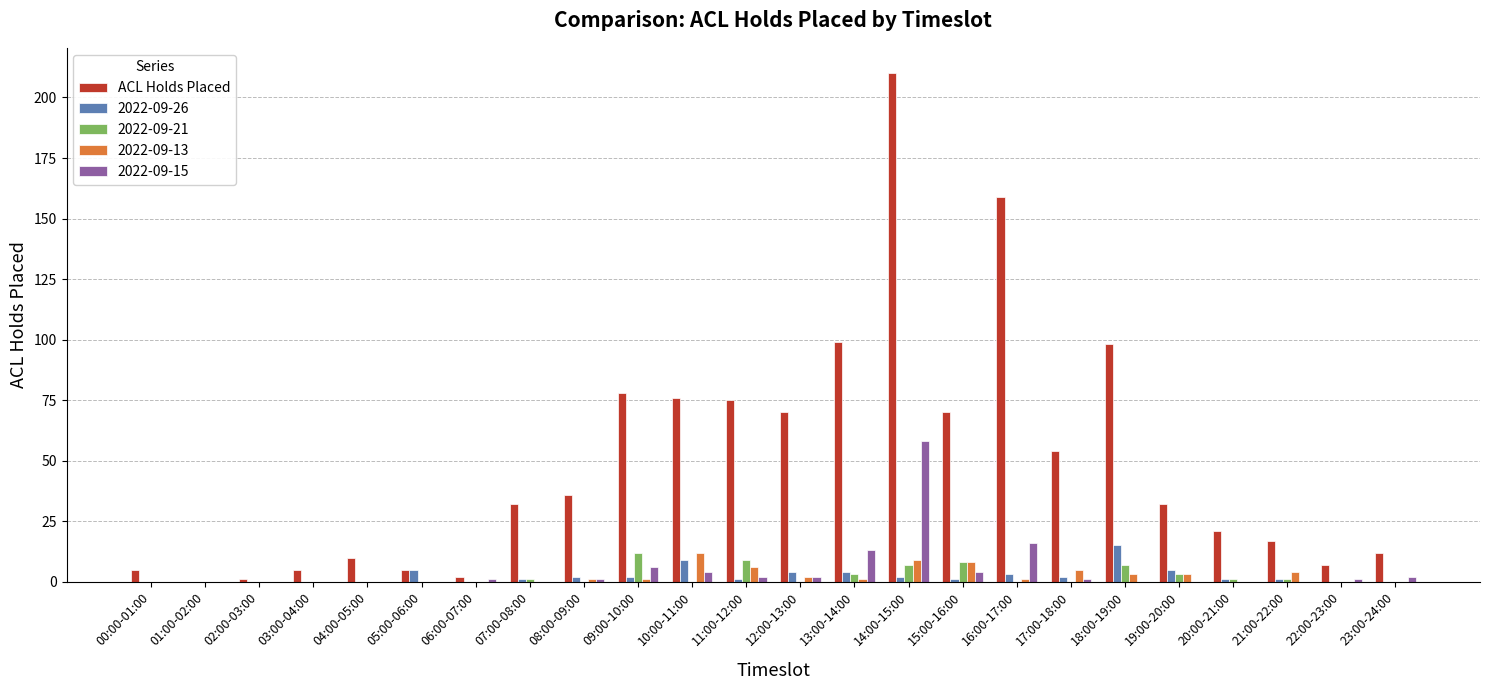

How many series are shown in this chart?

5